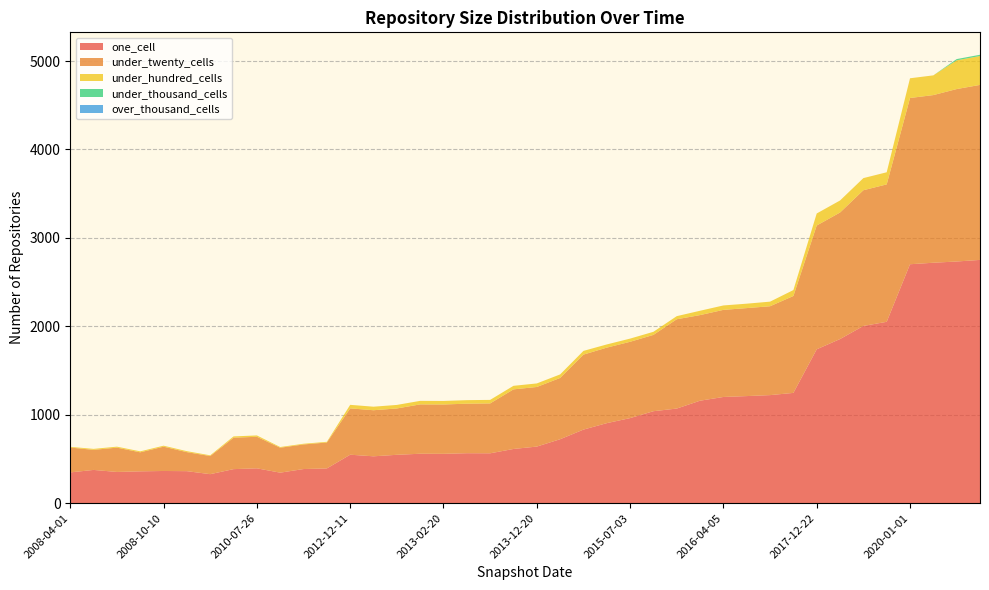

Reading left to right, extract all data points from this chart.

one_cell: 348	376	353	360	364	362	328	385	394	345	386	393	548	530	547	559	558	565	564	613	640	723	832	905	962	1040	1070	1159	1201	1211	1222	1247	1740	1856	2004	2051	2702	2719	2733	2751
under_twenty_cells: 281	227	275	215	275	215	205	355	357	282	278	293	524	521	524	558	558	560	564	674	674	693	848	854	863	863	1010	968	985	995	1005	1096	1400	1431	1535	1554	1880	1896	1950	1979
under_hundred_cells: 8	11	11	11	11	11	8	15	15	8	8	8	40	40	40	40	40	40	40	40	40	40	42	36	36	35	35	49	50	50	52	67	136	136	137	137	223	223	325	327
under_thousand_cells: 0	0	0	0	0	0	0	0	0	0	0	0	0	0	0	0	0	0	0	0	0	0	0	0	0	0	0	0	0	0	0	0	0	0	0	0	0	0	14	14
over_thousand_cells: 0	0	0	0	0	0	0	0	0	0	0	0	0	0	0	0	0	0	0	0	0	0	0	0	0	0	0	0	0	0	0	0	0	0	0	0	0	0	0	0